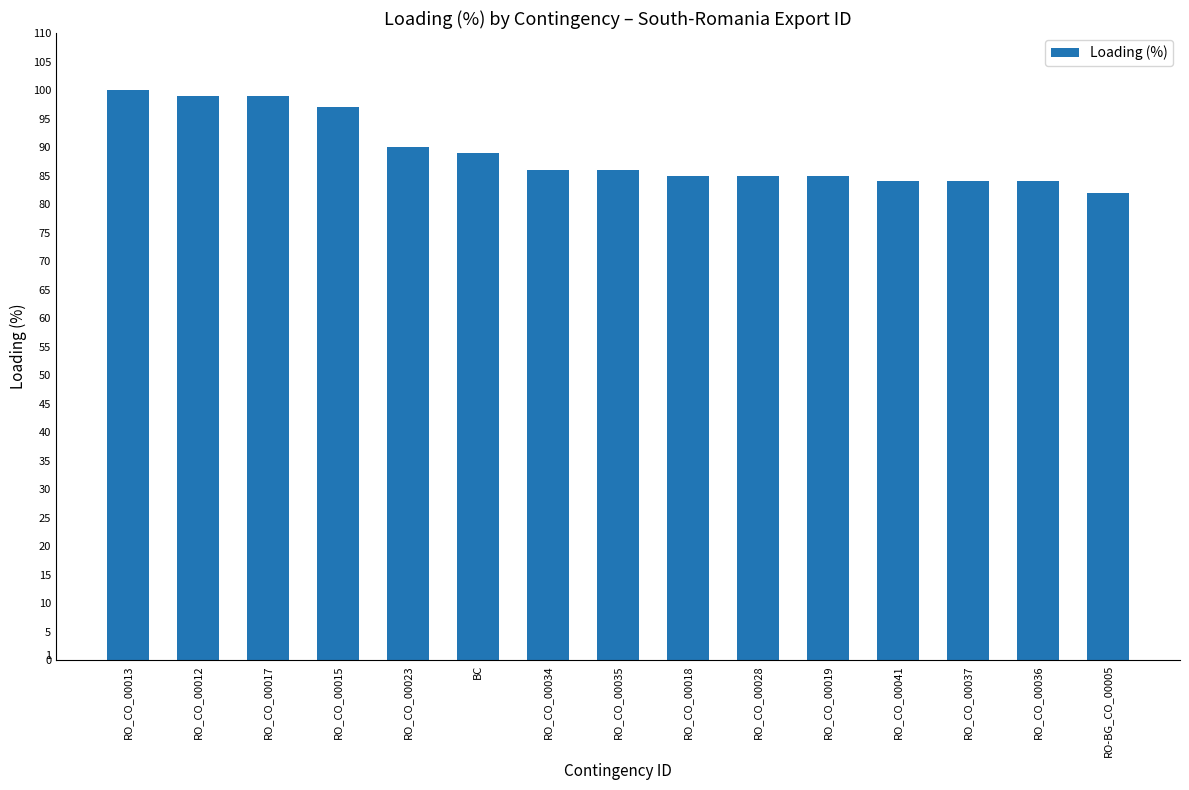

What position from the left is RO_CO_00013?

1